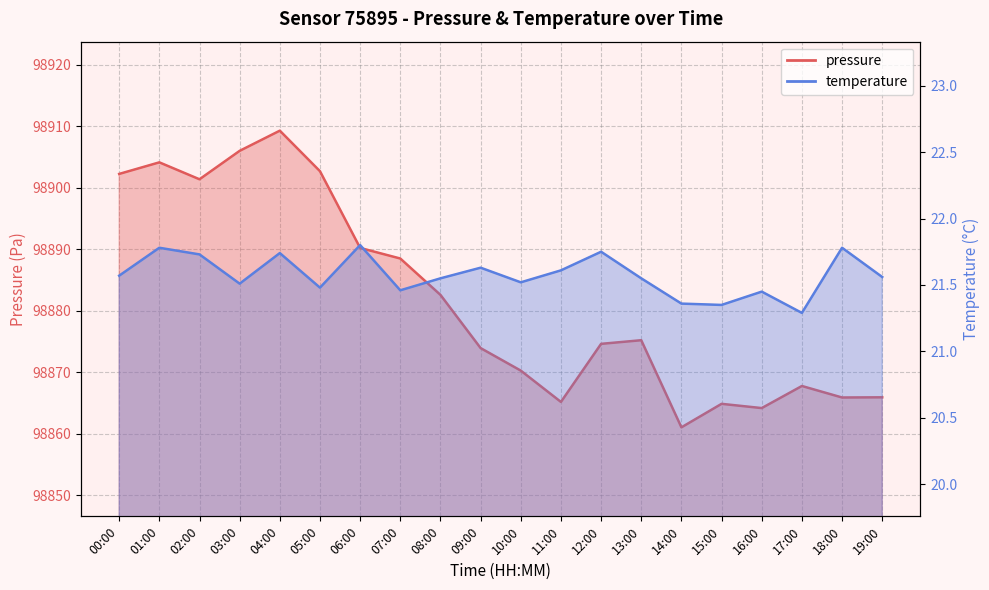

Which category has the highest value across all series?

04:00